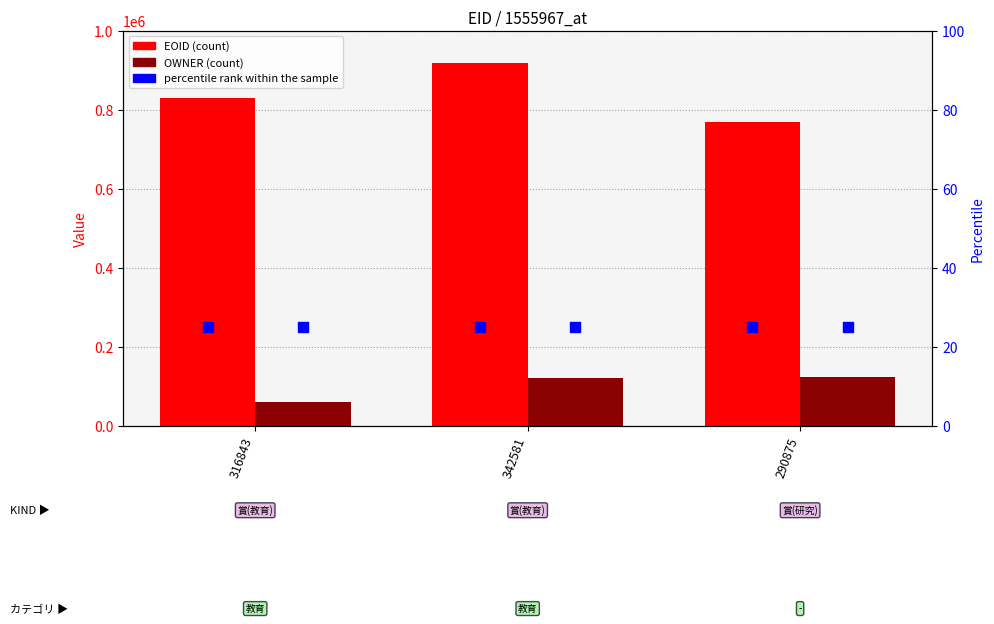

At how many categories does at least one series exceed 507247?

3